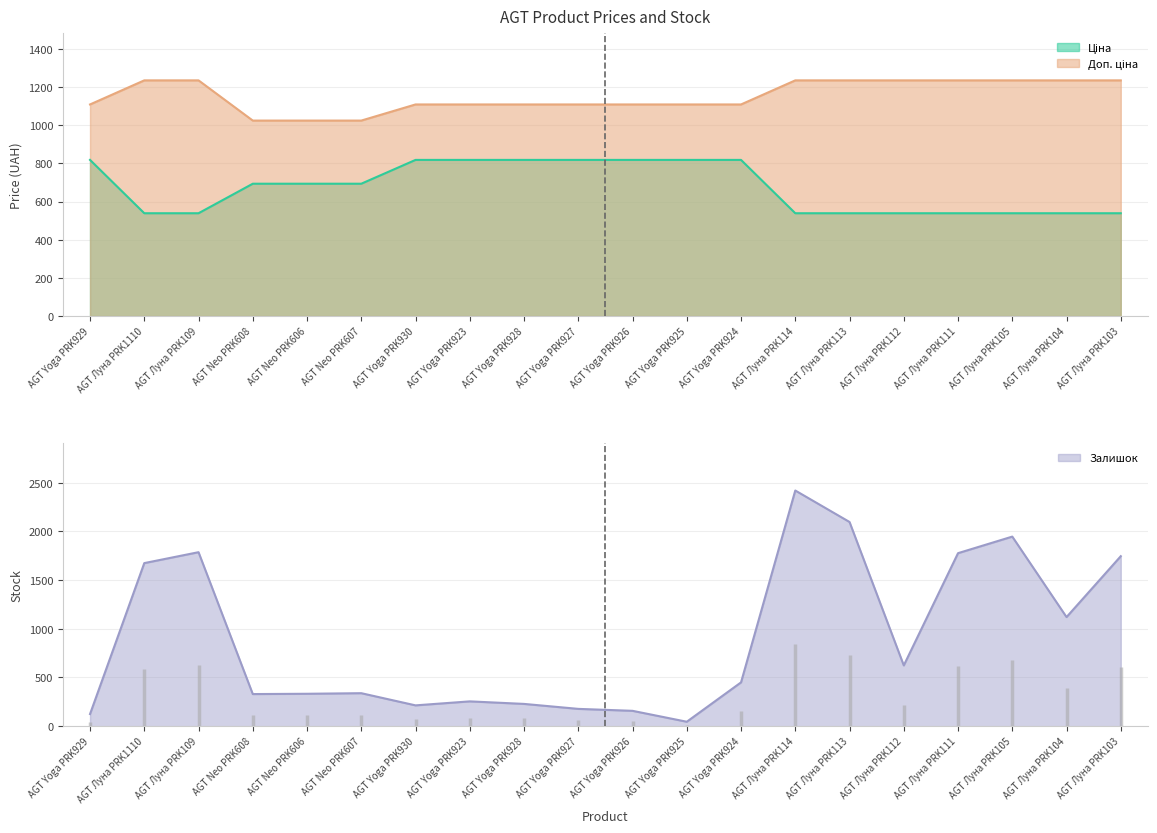

List the labels in order of Доп. ціна value, smallest first.

AGT Neo PRK608, AGT Neo PRK606, AGT Neo PRK607, AGT Yoga PRK929, AGT Yoga PRK930, AGT Yoga PRK923, AGT Yoga PRK928, AGT Yoga PRK927, AGT Yoga PRK926, AGT Yoga PRK925, AGT Yoga PRK924, AGT Луна PRK1110, AGT Луна PRK109, AGT Луна PRK114, AGT Луна PRK113, AGT Луна PRK112, AGT Луна PRK111, AGT Луна PRK105, AGT Луна PRK104, AGT Луна PRK103